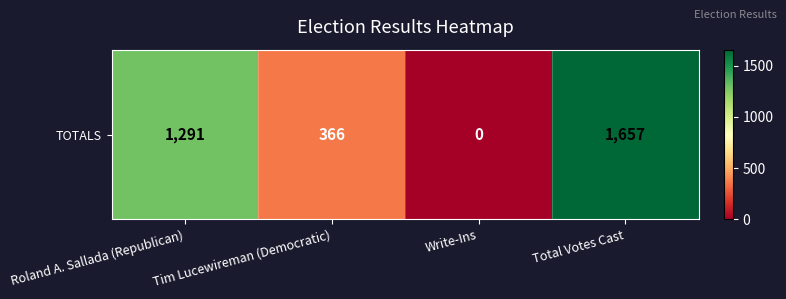

Rank the categories by value from lowest to highest.

Write-Ins, Tim Lucewireman (Democratic), Roland A. Sallada (Republican), Total Votes Cast